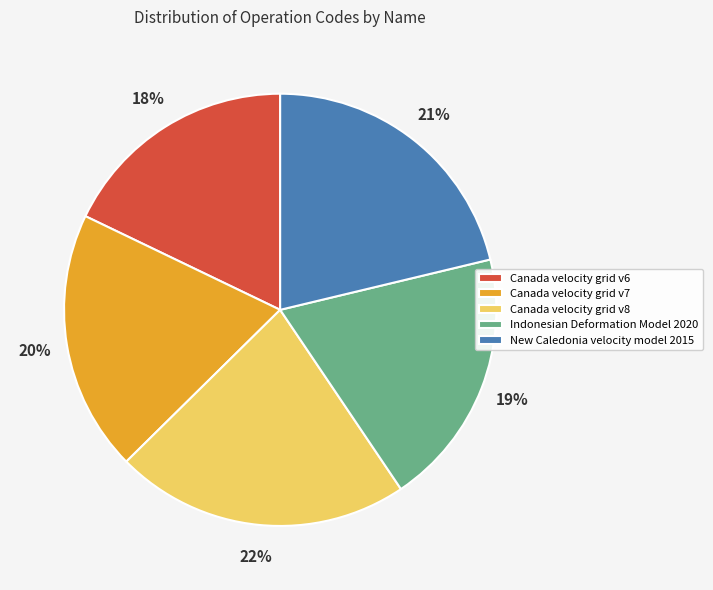

Is Indonesian Deformation Model 2020 the majority of the pie?

No